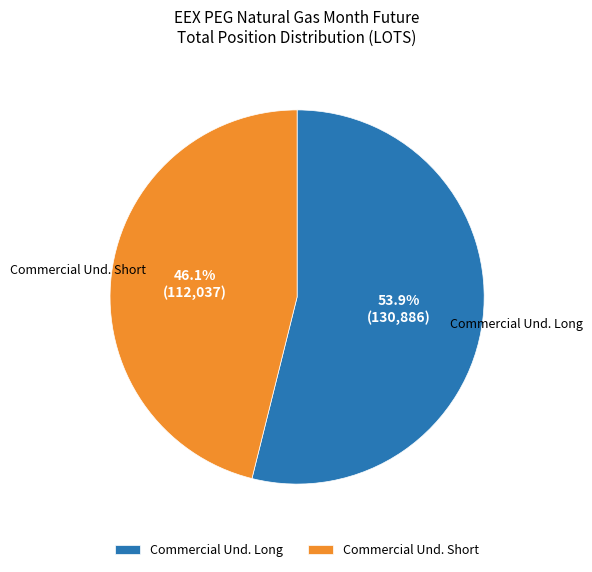

How many slices are in this pie chart?

2